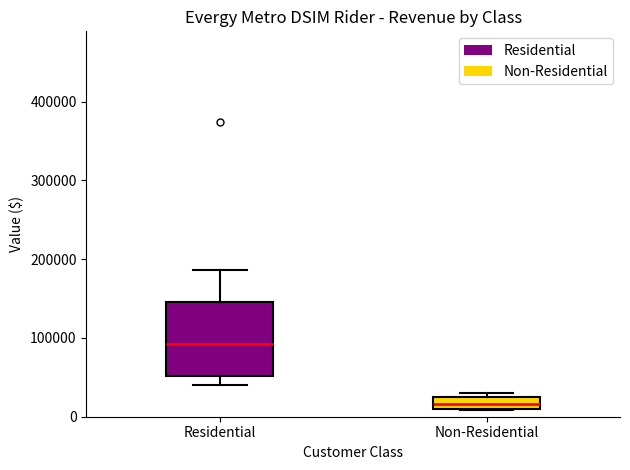

Reading left to right, transcribe this box plot: for each box, give where its median line is, the range the box spans, and where its two whiskers end, as read against the y-axis. The values are not printed on the chart, so give them approximately, as read against the axis.

Residential: median 90000, box 50000 to 150000, whiskers 40000 to 190000
Non-Residential: median 20000, box 10000 to 30000, whiskers 10000 to 30000 (just above the box's upper edge)